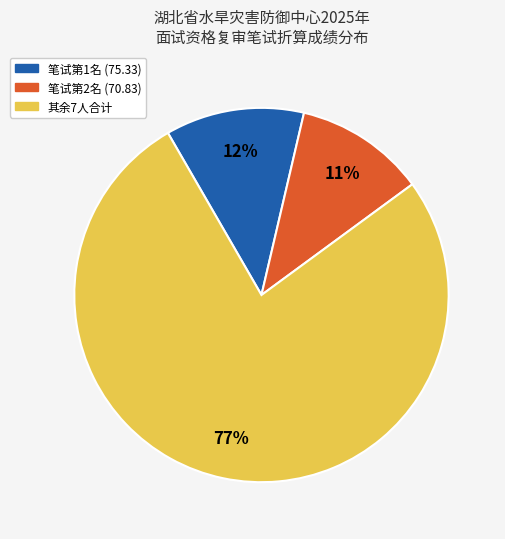

To the nearest percent, what is the average slice percentage?

33%